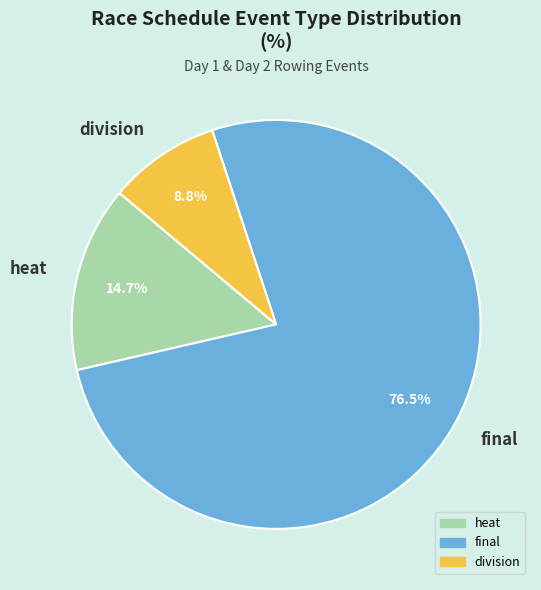

How many slices are in this pie chart?

3